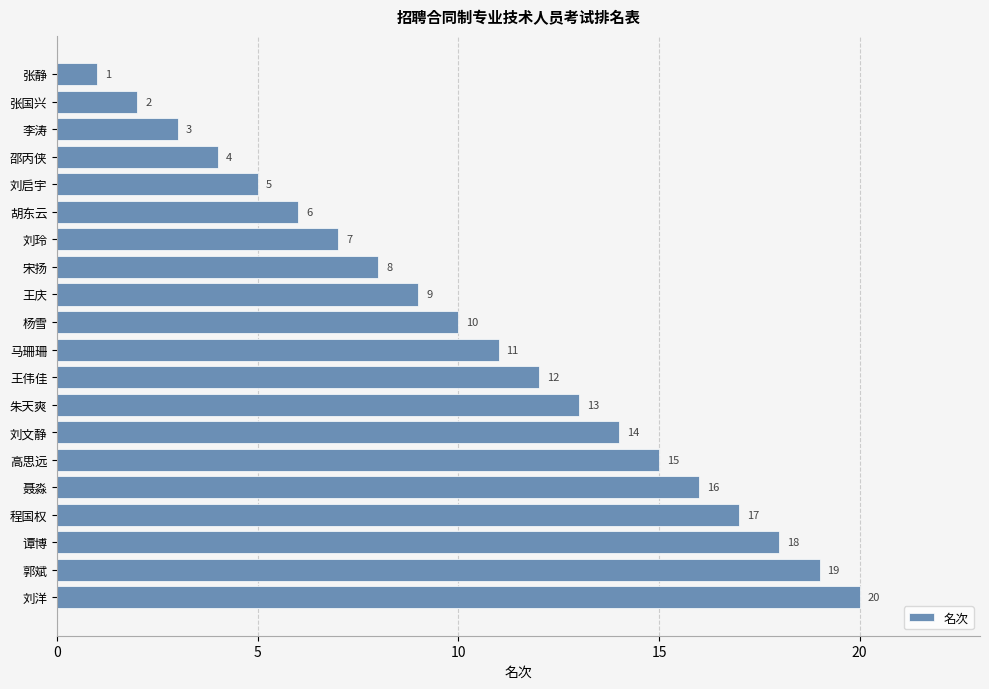

List the labels in order of value, largest first.

刘洋, 郭斌, 谭博, 程国权, 聂淼, 高思远, 刘文静, 朱天爽, 王伟佳, 马珊珊, 杨雪, 王庆, 宋扬, 刘玲, 胡东云, 刘启宇, 邵丙侠, 李涛, 张国兴, 张静